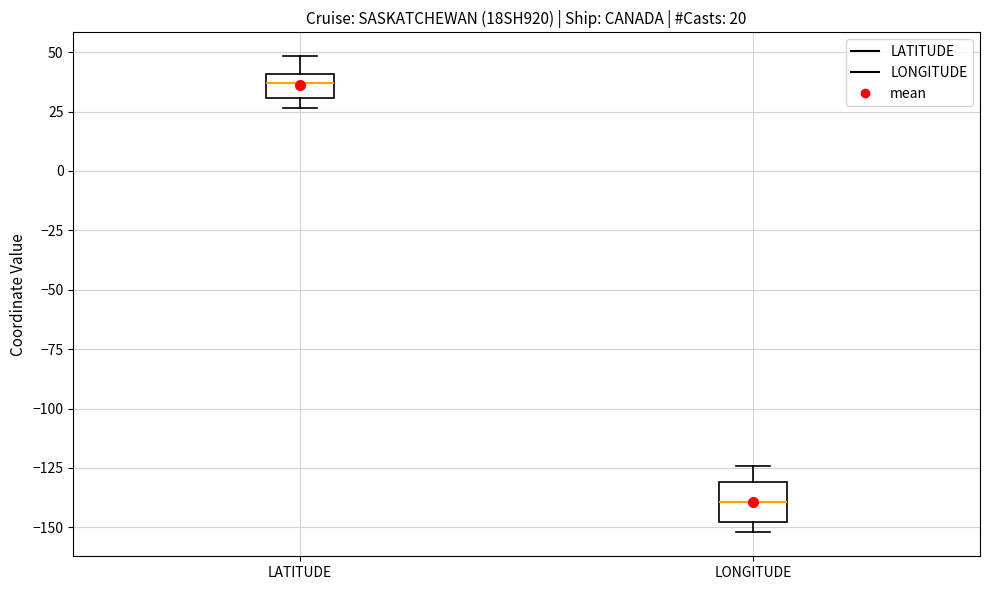

Which box has the lowest median line?

LONGITUDE